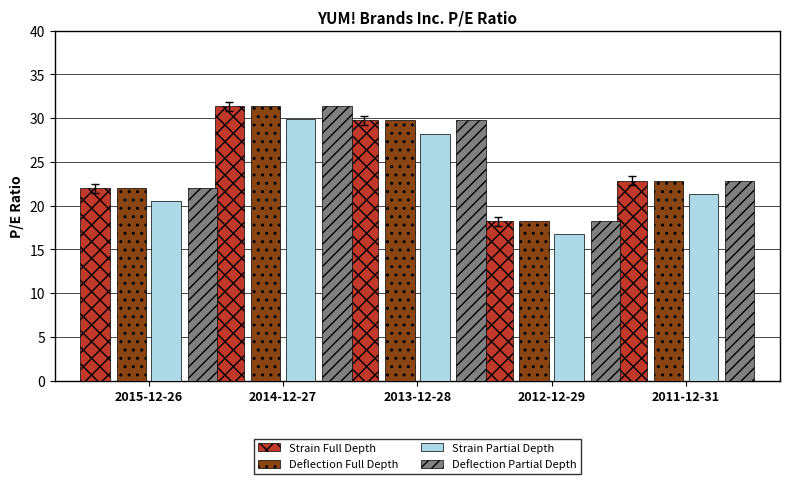

How many data points in Strain Partial Depth are less than 21?

2